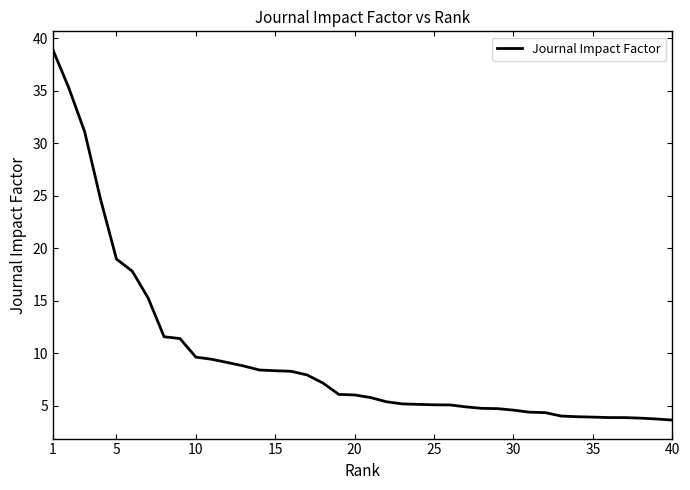

What is the minimum value shown in the chart?

3.6